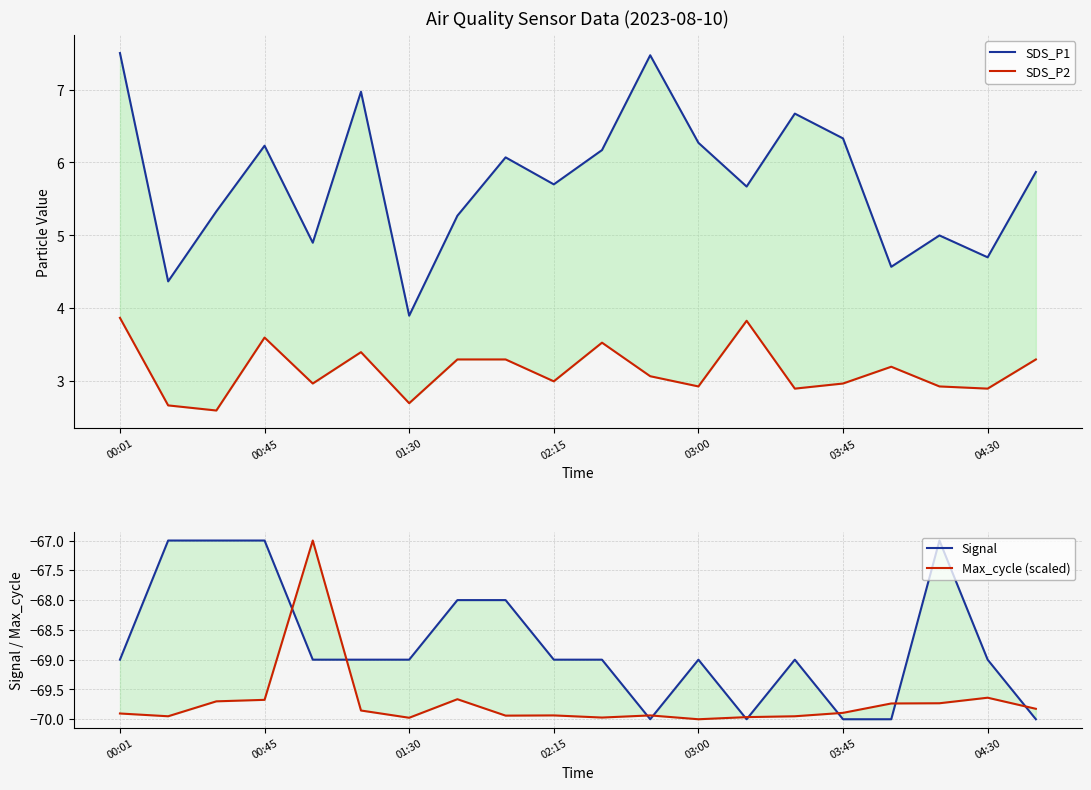

True or false: Max_cycle (scaled) has a value of -69.9 at 8.

True